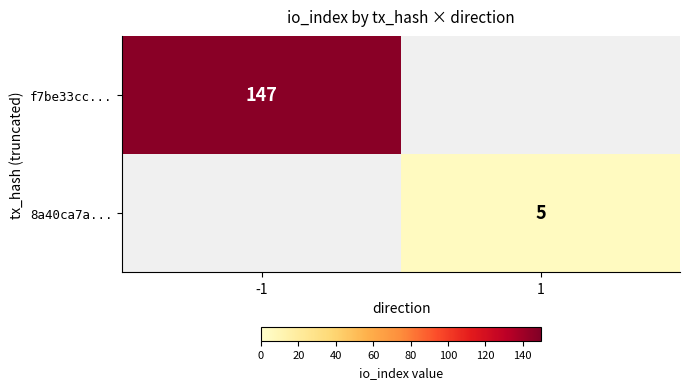

Is the value of 8a40ca7a... at 1 greater than the value of f7be33cc... at -1?

No